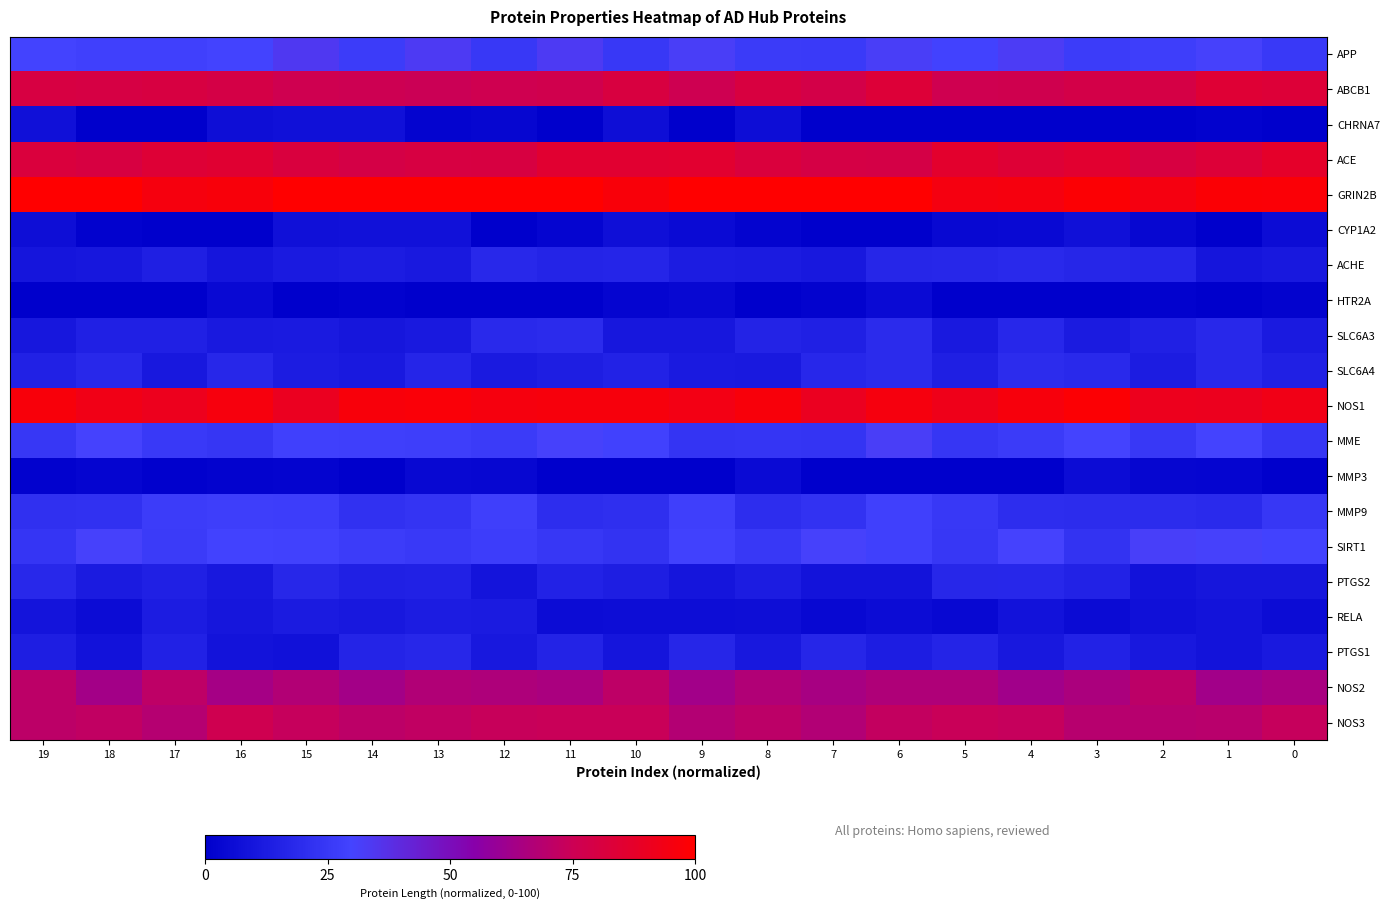

Rank the series by their maximum value, from highest to lowest.

row_4, row_10, row_3, row_1, row_19, row_18, row_0, row_11, row_14, row_13, row_9, row_8, row_6, row_15, row_17, row_16, row_5, row_2, row_12, row_7